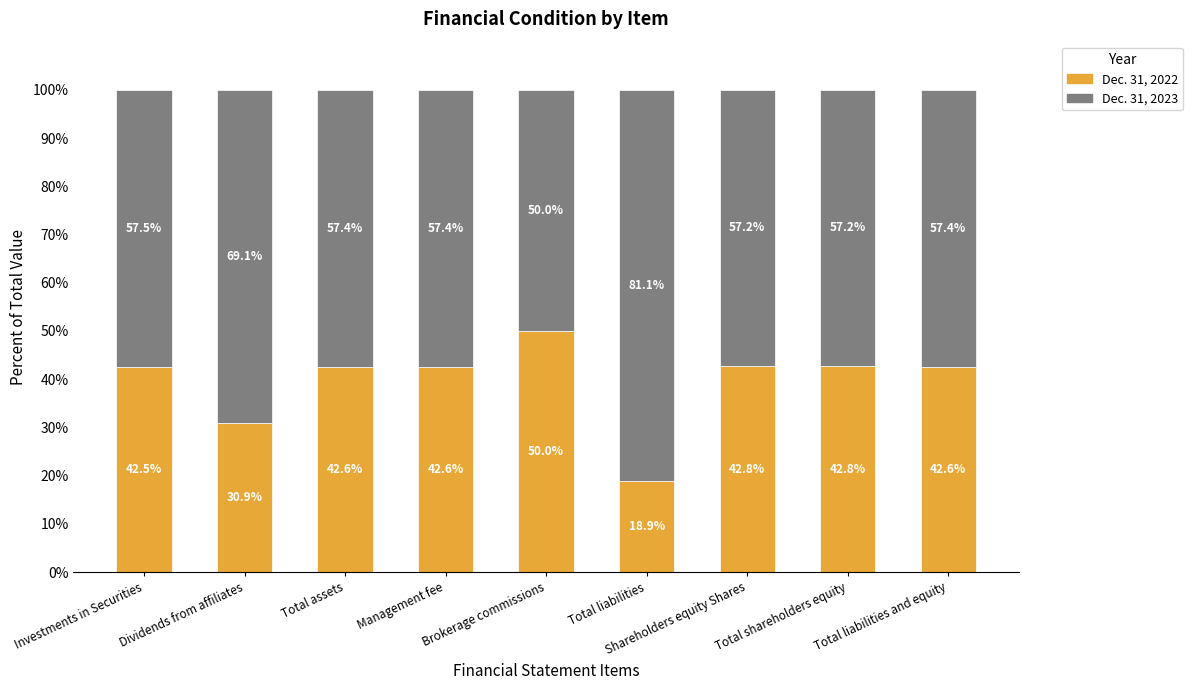

What is the total value across all series at Total liabilities?

100.0